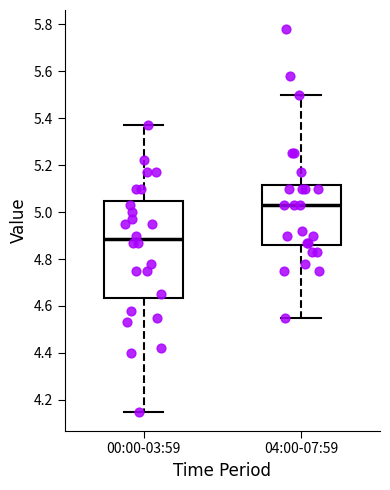

Which box has the lowest median line?

00:00-03:59